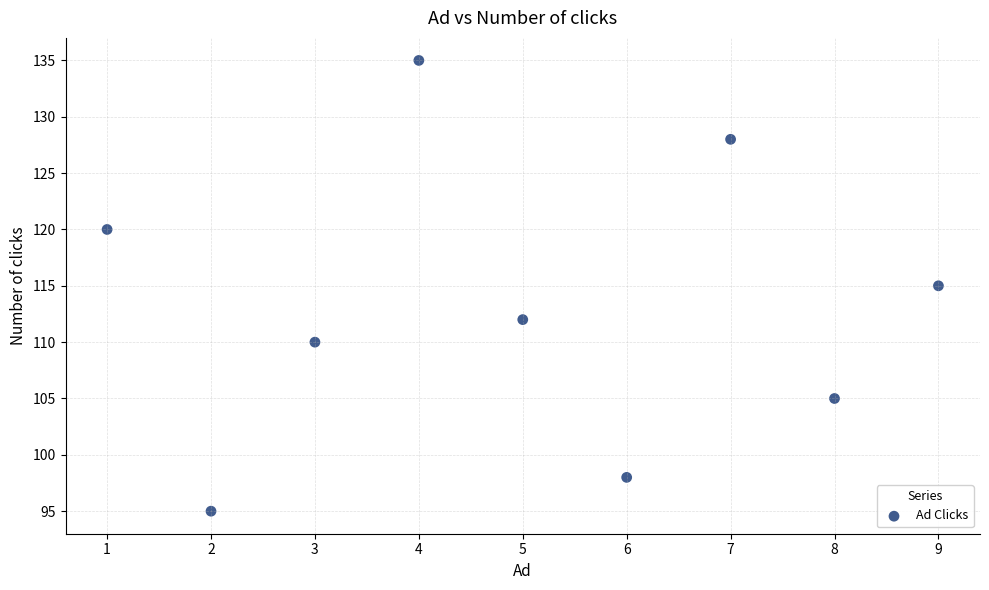

What is the average Y value?

113